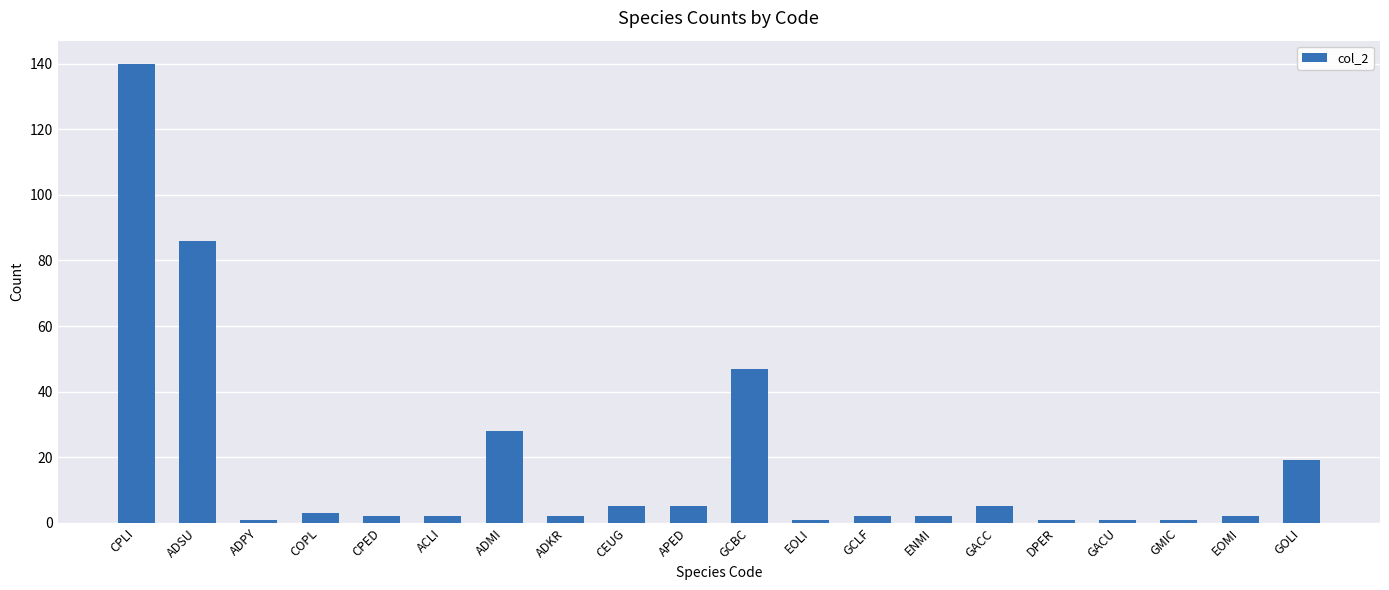

Is it true that the value at APED is 5?

True